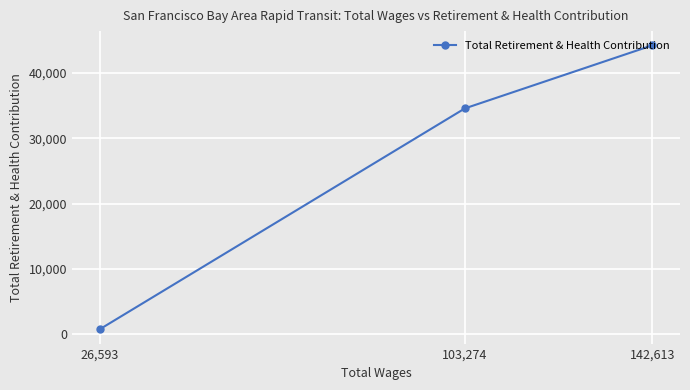

Is it true that the value at 103,274 is 34578?

True